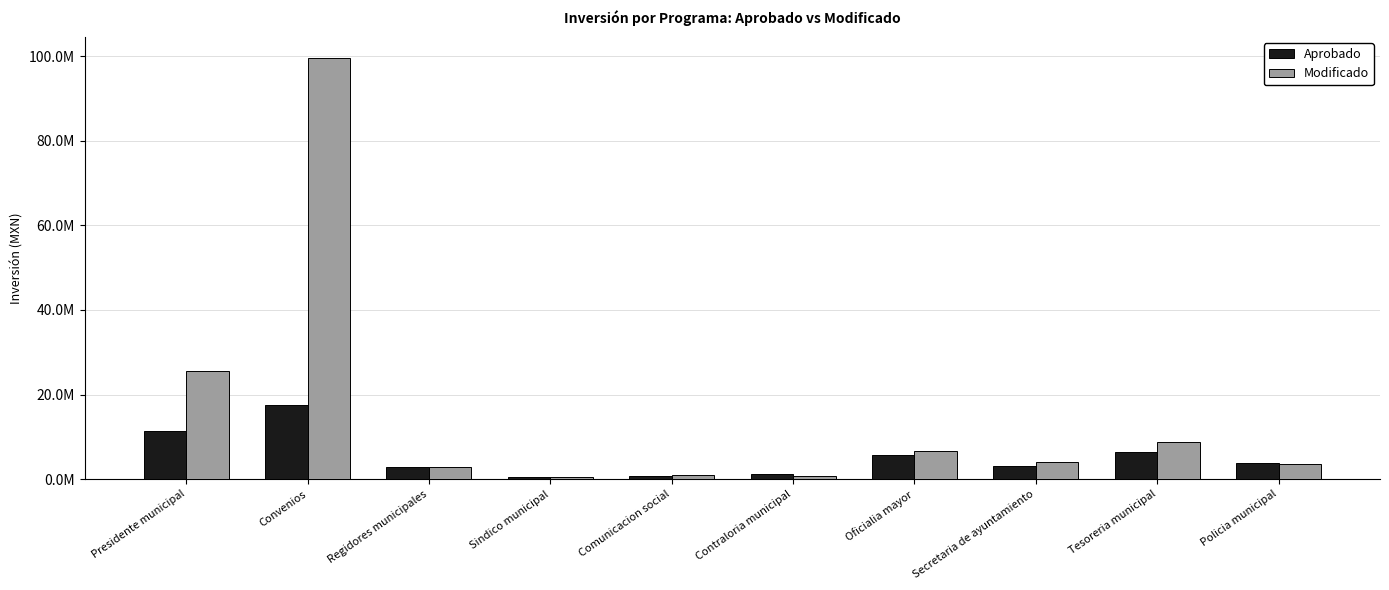

Does the chart contain stacked bars?

No